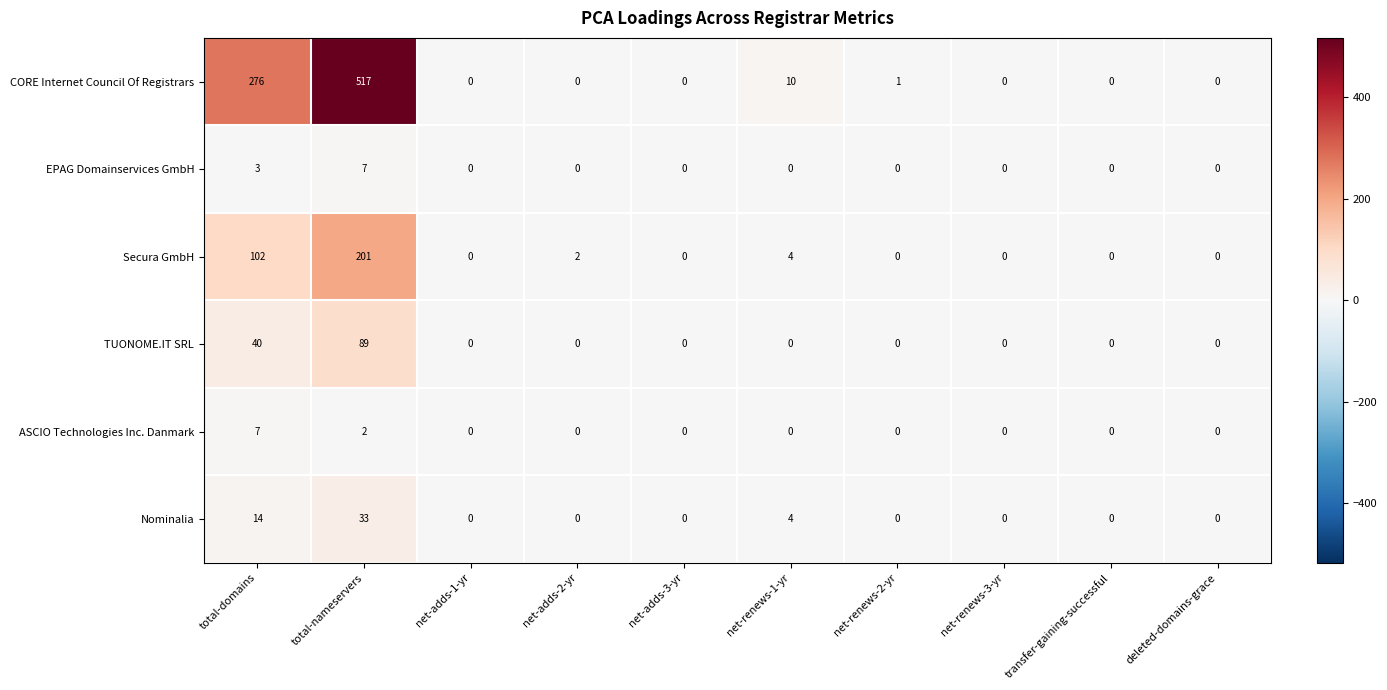

What is the difference between the maximum and minimum values in the EPAG Domainservices GmbH series?

7